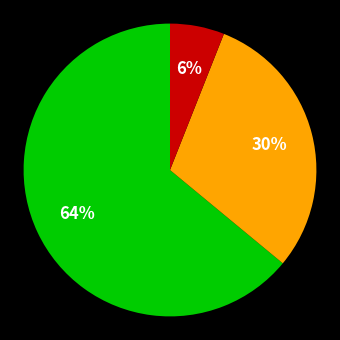

To the nearest percent, what is the average slice percentage?

33%